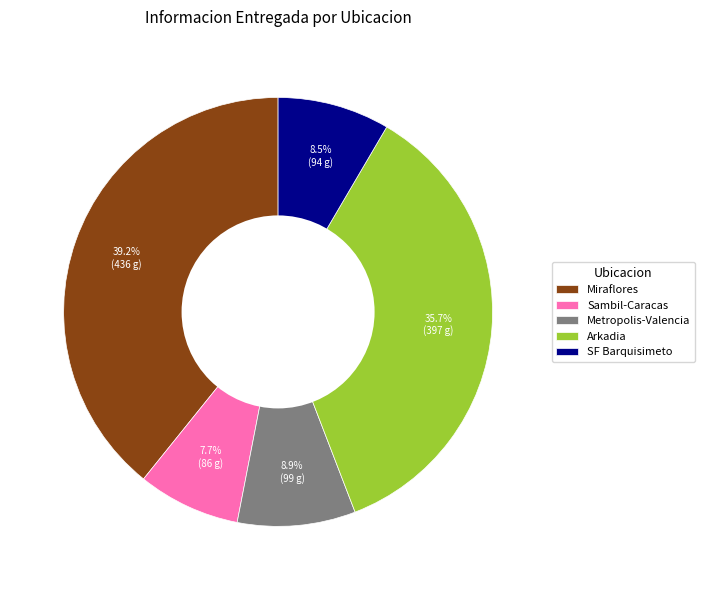

The Miraflores slice represents 39% of the pie. True or false?

True